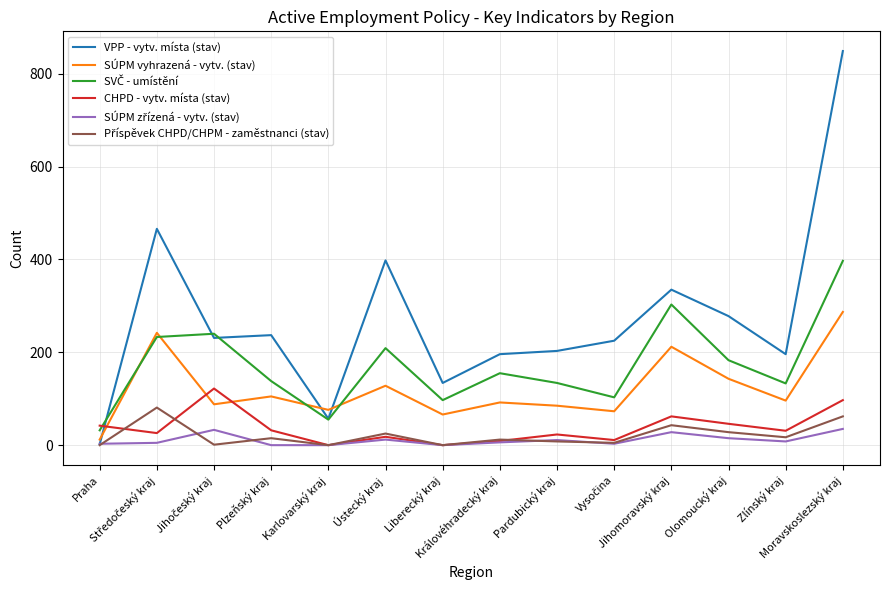

Which series has the largest total across all categories?

VPP - vytv. místa (stav)